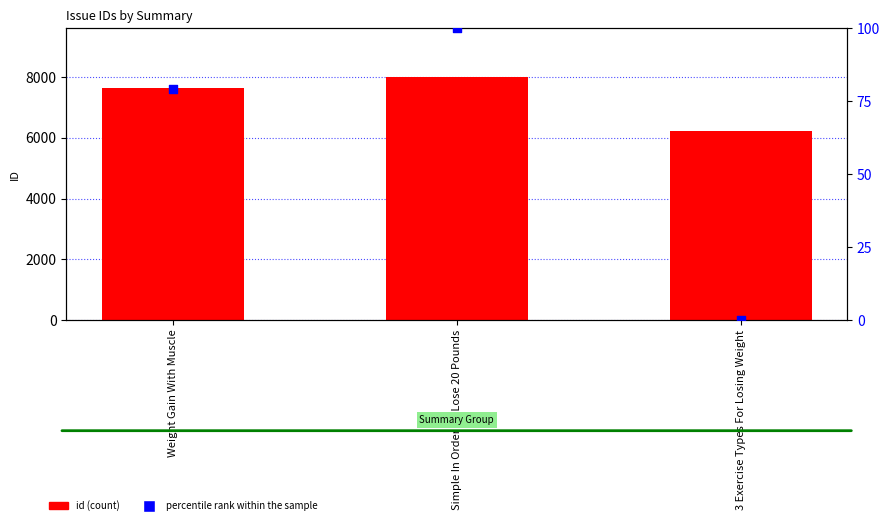

Which series has the largest Y range (max minus min)?

id